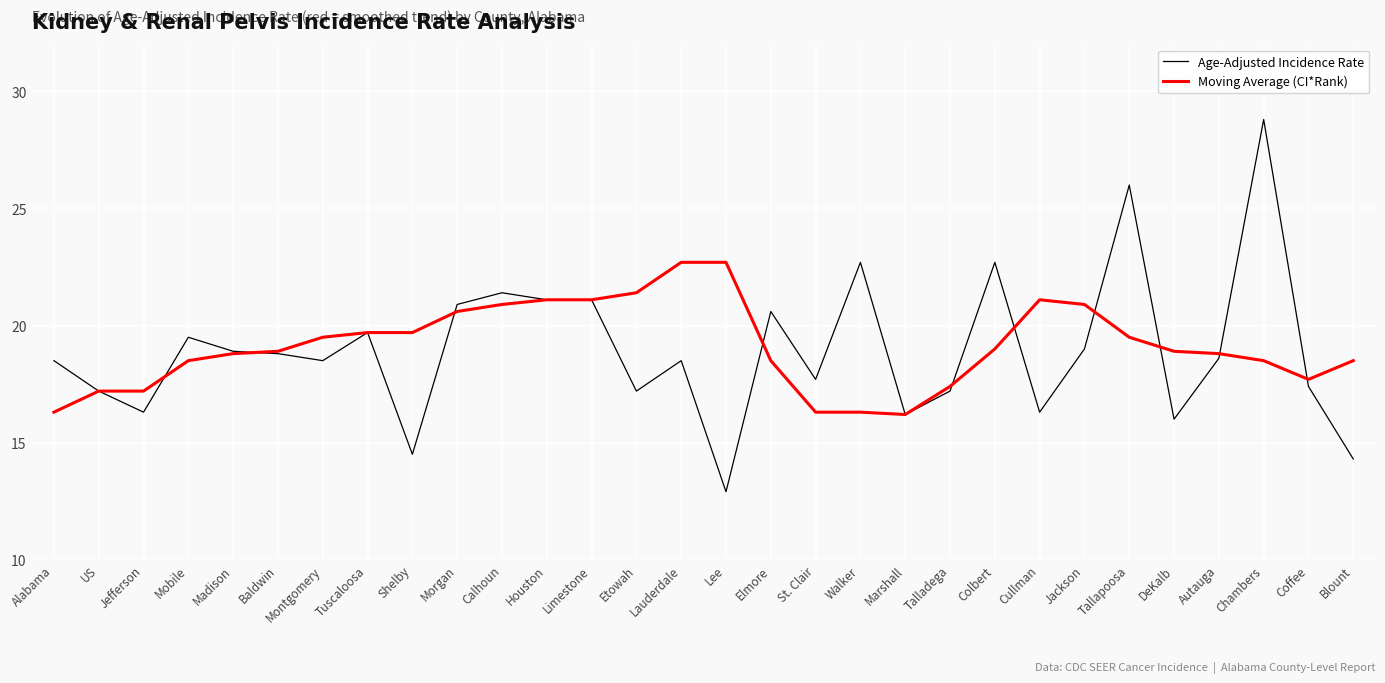

How many values in the Age-Adjusted Incidence Rate series exceed 18?

18